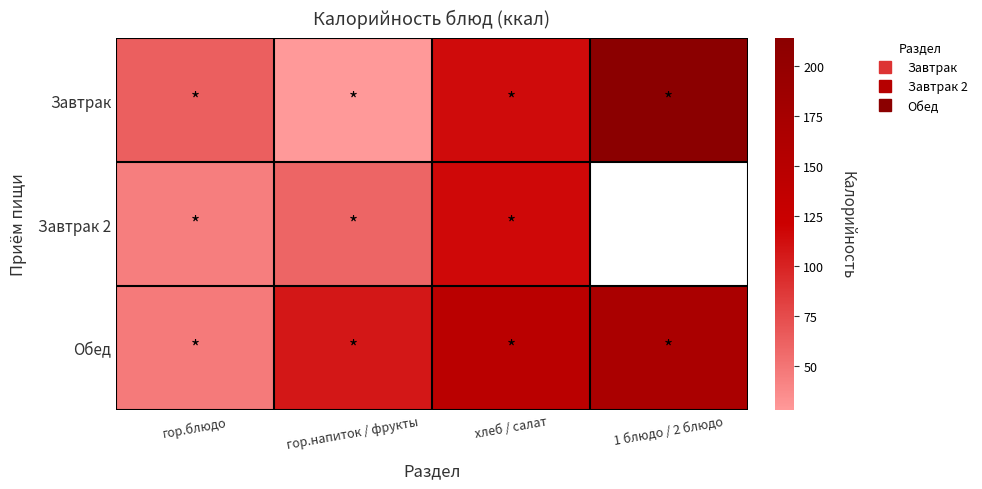

Rank the series at хлеб / салат from highest to lowest value.

Обед, Завтрак 2, Завтрак